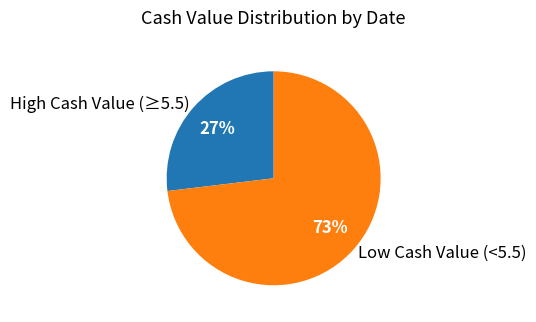

Count the number of slices in the pie.

2